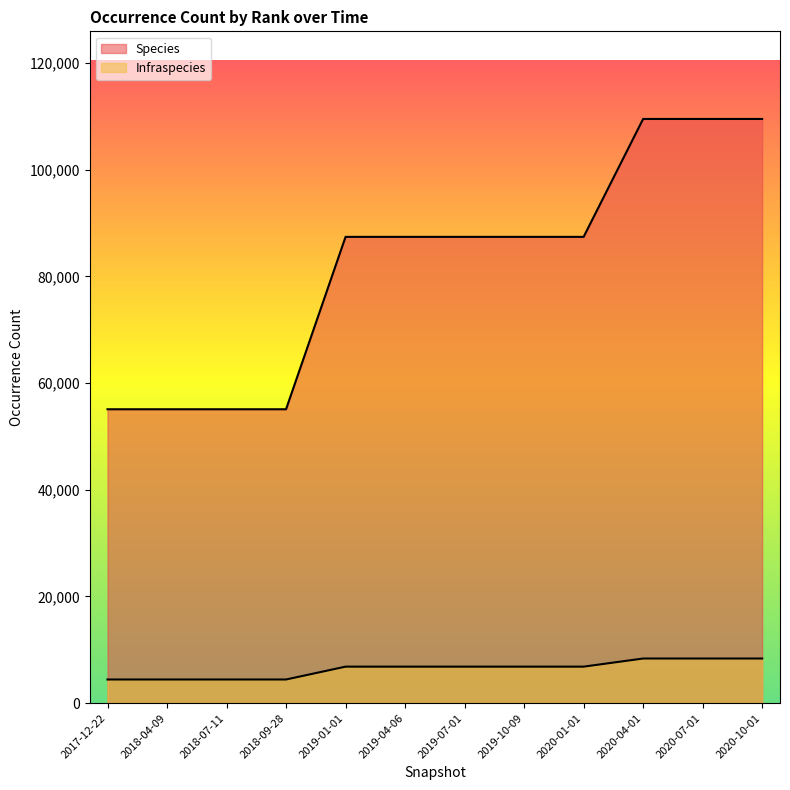

Between 2018-04-09 and 2017-12-22, which is larger?

2018-04-09